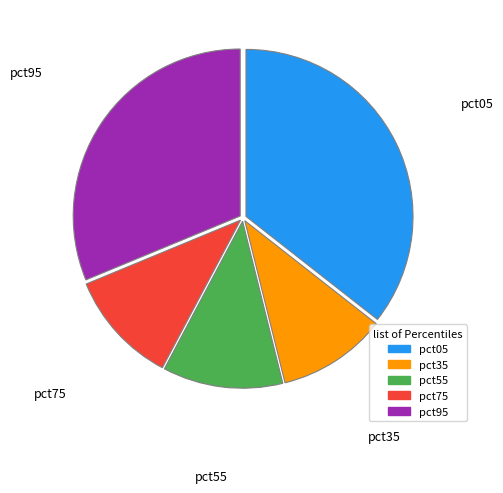

Does any single category account for the majority?

No